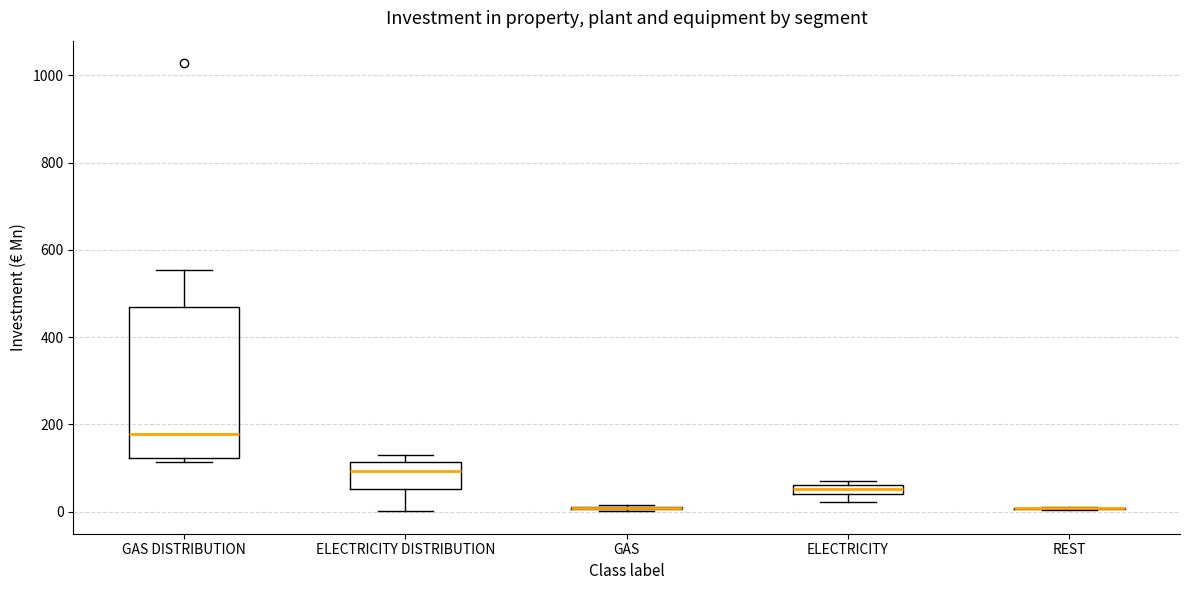

Where is the lower edge of the box for ELECTRICITY on the y-axis? The values are not printed on the chart, so give them approximately, as read against the axis.

40